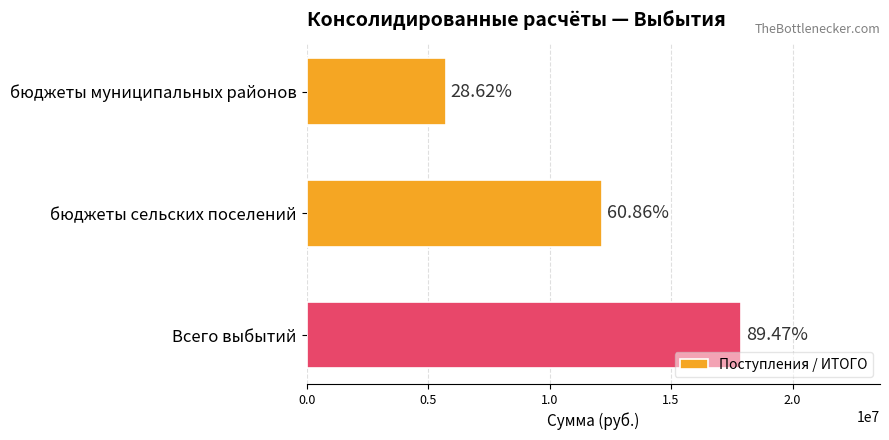

Are the bars horizontal?

Yes